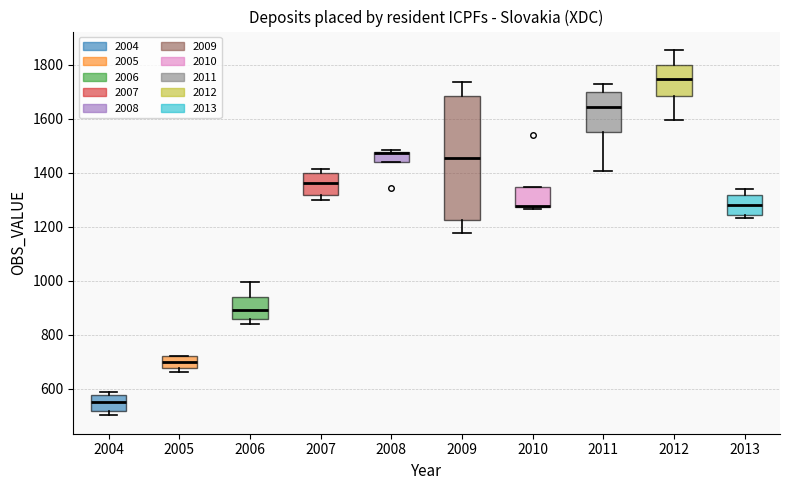

Reading left to right, transcribe this box plot: for each box, give where its median line is, the range the box spans, and where its two whiskers end, as read against the y-axis. The values are not printed on the chart, so give them approximately, as read against the axis.

2004: median 540, box 520 to 580, whiskers 500 to 580 (just above the box's upper edge)
2005: median 700, box 680 to 720, whiskers 660 to 720
2006: median 900, box 860 to 940, whiskers 840 to 1000
2007: median 1360, box 1320 to 1400, whiskers 1300 to 1420
2008: median 1480 (drawn on the box's upper edge), box 1440 to 1480, whiskers 1440 to 1480 (just above the box's upper edge)
2009: median 1460, box 1220 to 1680, whiskers 1180 to 1740
2010: median 1280 (drawn on the box's lower edge), box 1280 to 1340, whiskers 1260 to 1340
2011: median 1640, box 1560 to 1700, whiskers 1400 to 1740
2012: median 1740, box 1680 to 1800, whiskers 1600 to 1860
2013: median 1280, box 1240 to 1320, whiskers 1240 (just below the box's lower edge) to 1340